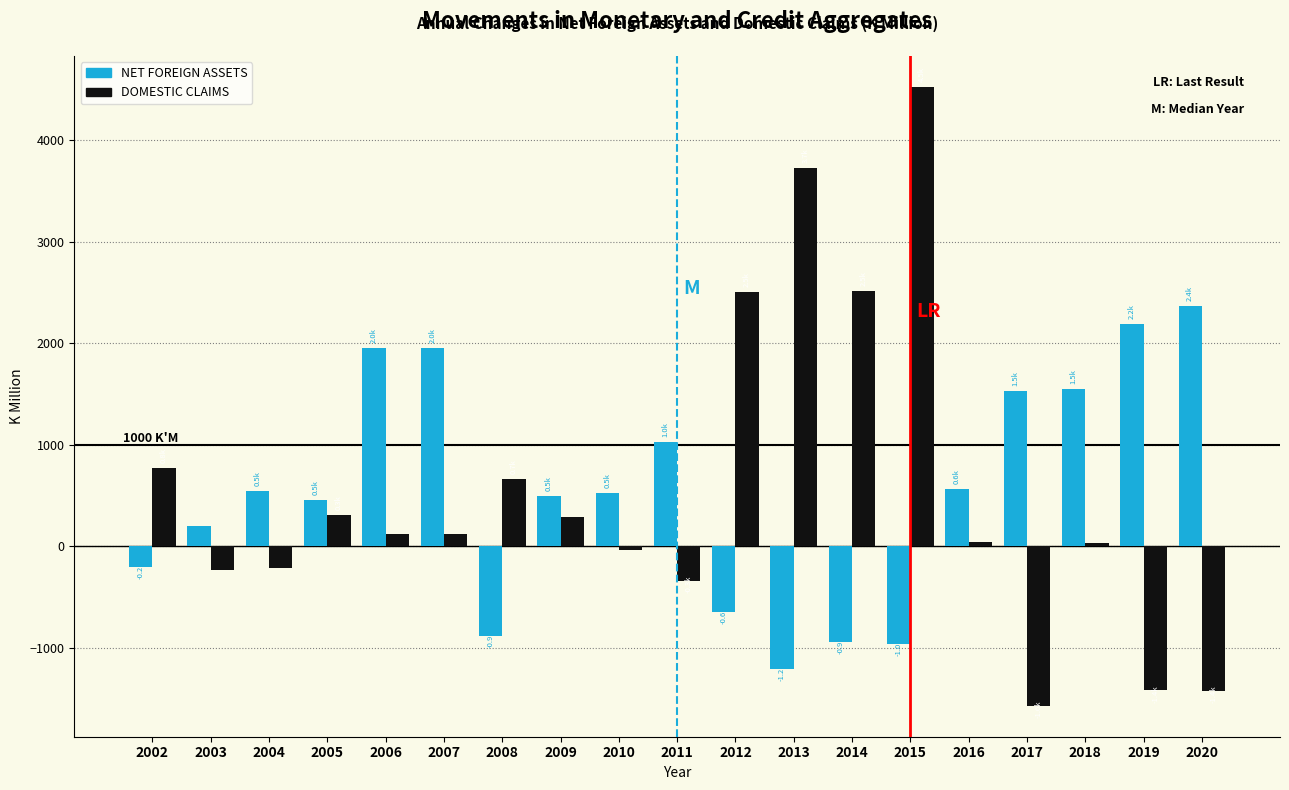

Rank the series at 2010 from highest to lowest value.

NET FOREIGN ASSETS, DOMESTIC CLAIMS